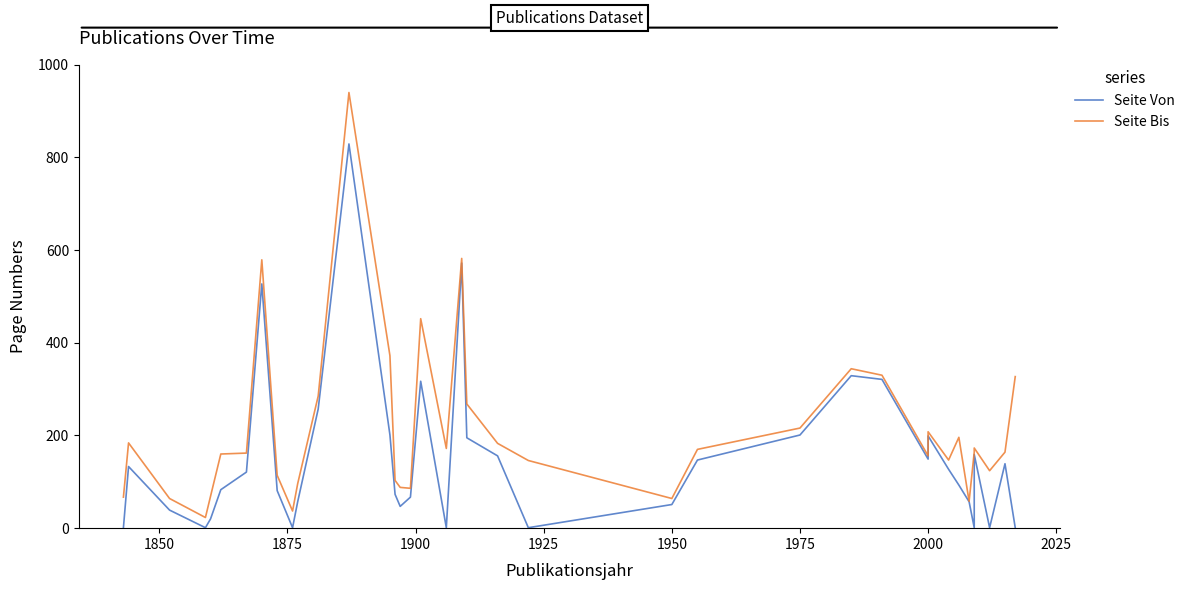

True or false: Seite Von and Seite Bis intersect in this chart.

False